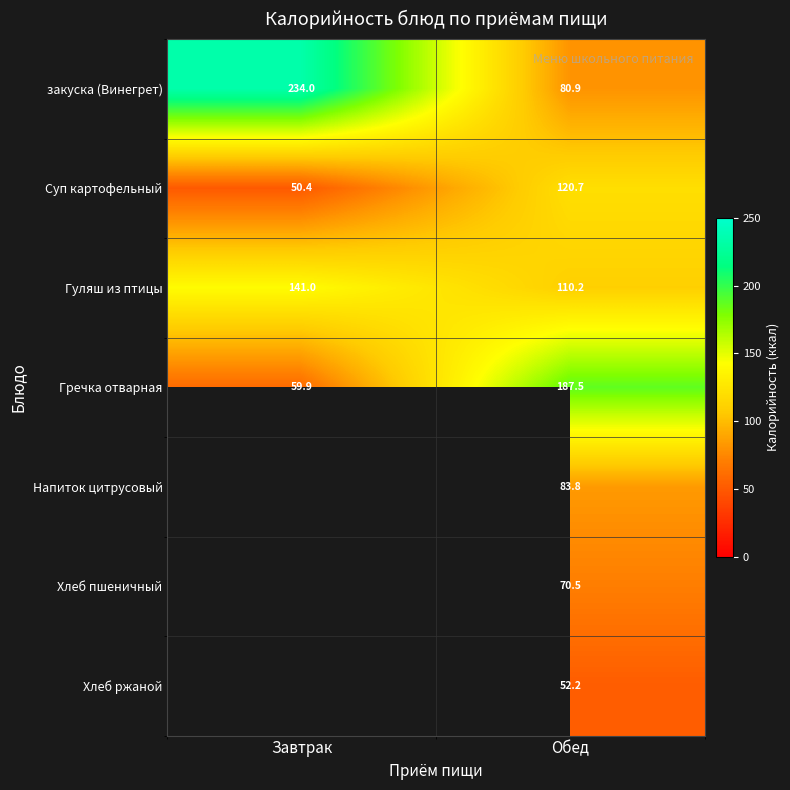

At which label is Суп картофельный closest to 85?

Завтрак